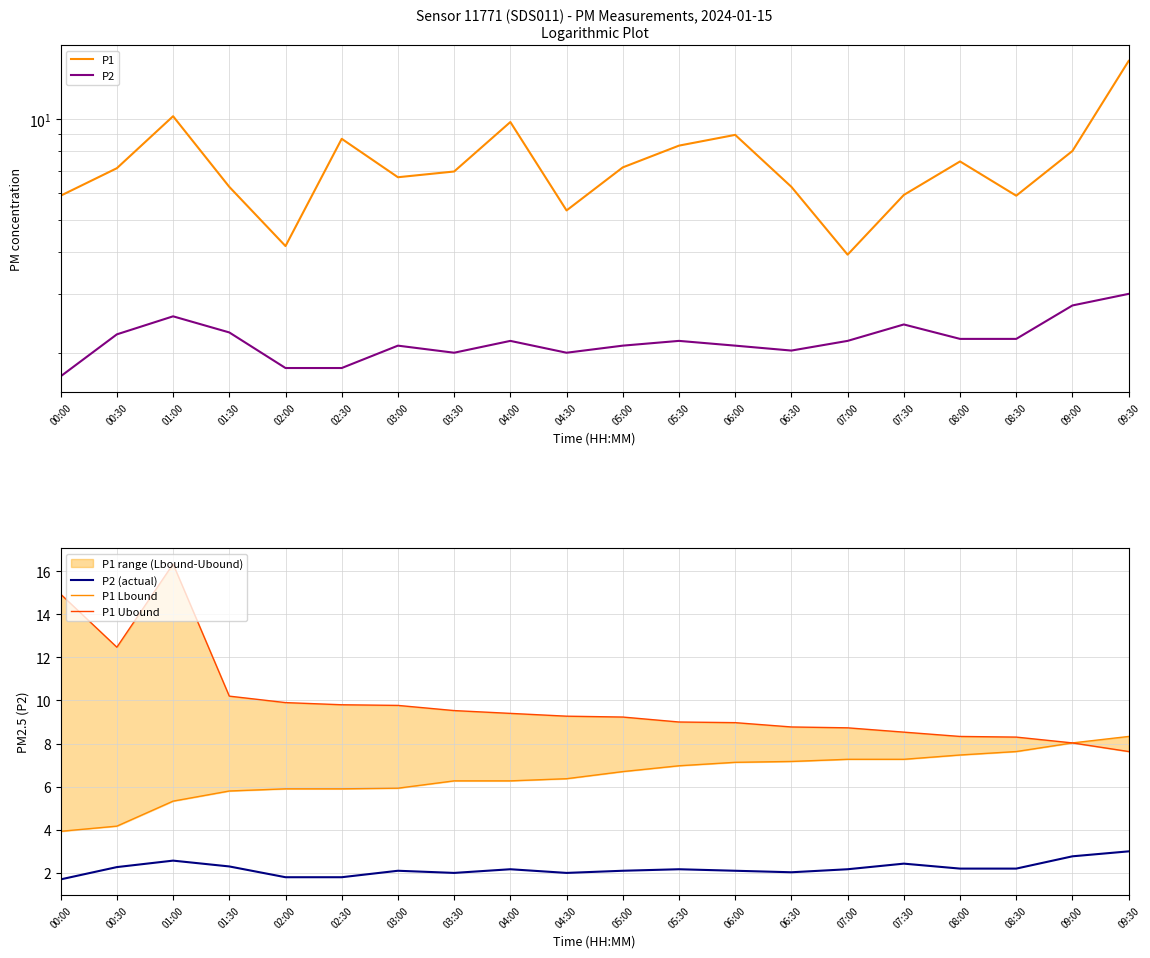

Rank the series by their maximum value, from lowest to highest.

P2, P2 (actual), P1 Lbound, P1, P1 Ubound